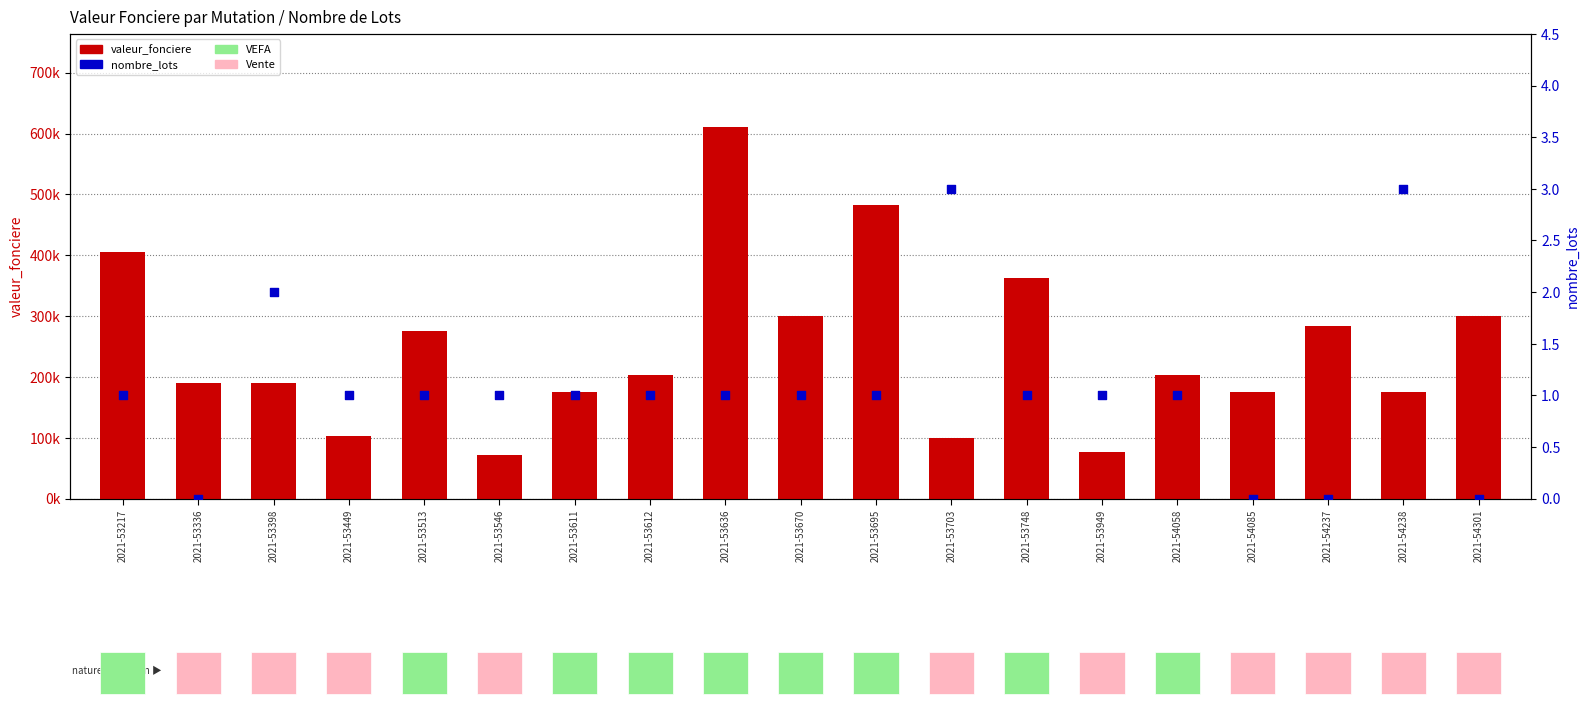

What is the total value across all series at 2021-53695?

482001